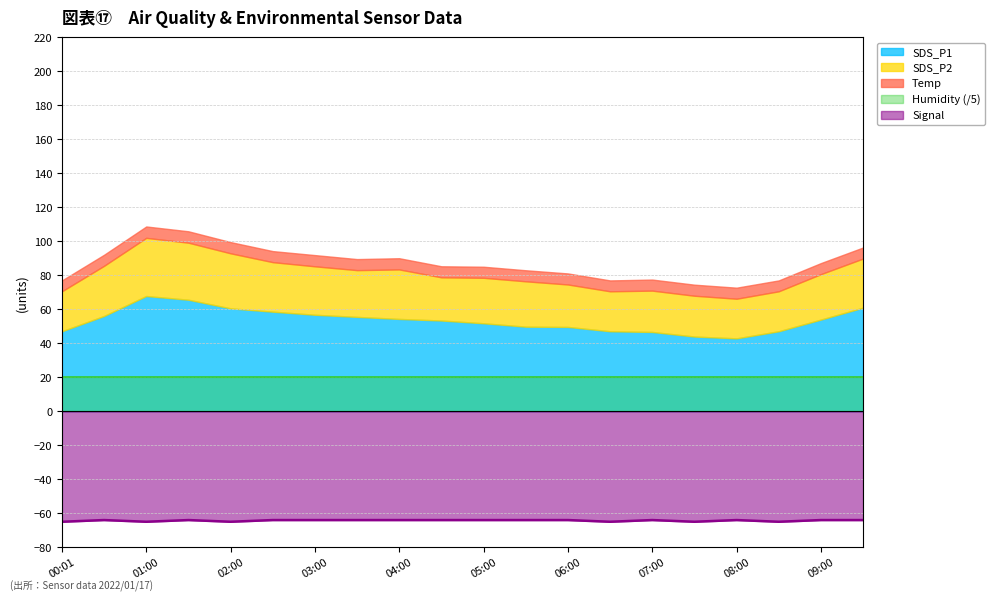

At which label does SDS_P2 first exceed 26?

00:30